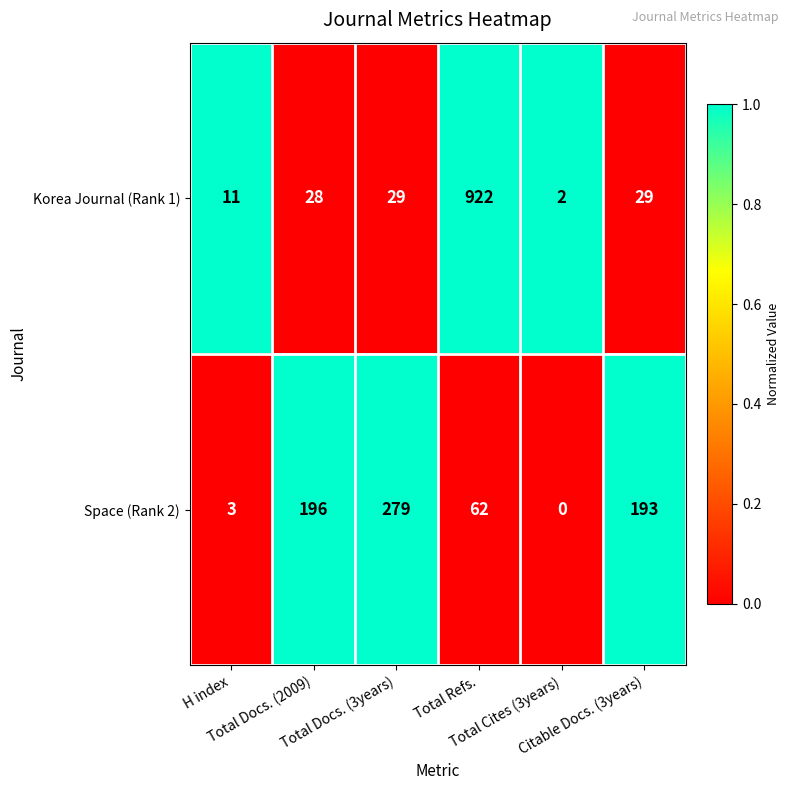

Rank the series by their maximum value, from lowest to highest.

Space (Rank 2), Korea Journal (Rank 1)